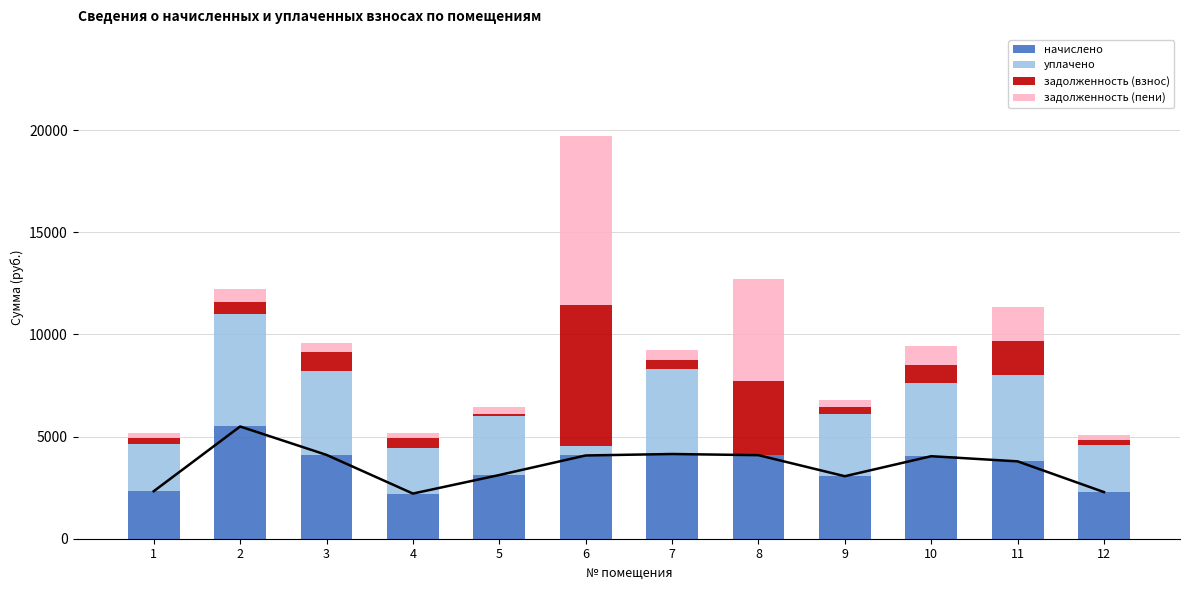

What is the value of the задолженность (пени) bar at the 5th from the left?

346.2